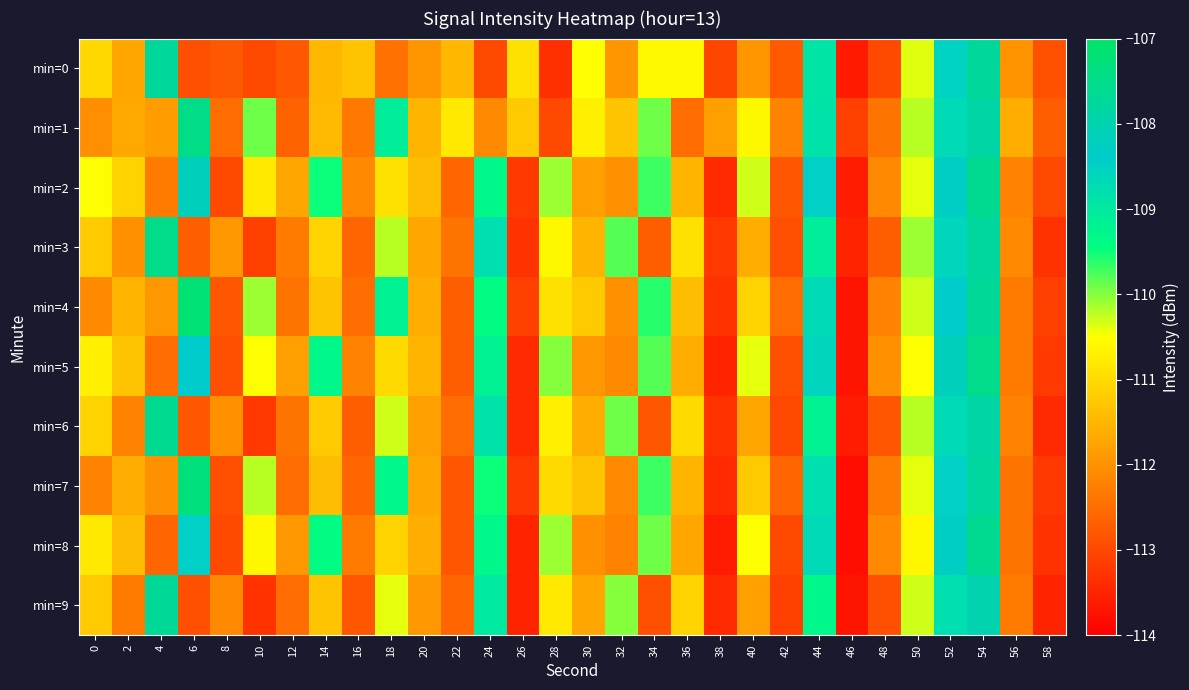

Reading right to left, what are all the values shown in this chart?

min=0: 58=-112.9	56=-112.0	54=-107.7	52=-108.6	50=-110.4	48=-113.0	46=-113.6	44=-108.9	42=-112.8	40=-111.9	38=-113.0	36=-110.6	34=-110.6	32=-111.9	30=-110.5	28=-113.3	26=-110.9	24=-113.0	22=-111.5	20=-111.9	18=-112.4	16=-111.3	14=-111.5	12=-112.8	10=-113.0	8=-112.8	6=-112.9	4=-107.7	2=-111.7	0=-111.0
min=1: 58=-112.7	56=-111.6	54=-107.9	52=-108.7	50=-110.2	48=-112.4	46=-113.1	44=-108.9	42=-112.2	40=-110.6	38=-111.8	36=-112.5	34=-109.9	32=-111.3	30=-110.7	28=-113.0	26=-111.2	24=-112.1	22=-110.8	20=-111.5	18=-109.1	16=-112.3	14=-111.4	12=-112.6	10=-109.9	8=-112.5	6=-107.5	4=-111.8	2=-111.7	0=-112.0
min=2: 58=-113.0	56=-112.2	54=-107.6	52=-108.3	50=-110.4	48=-112.1	46=-113.6	44=-108.5	42=-112.8	40=-110.3	38=-113.4	36=-111.5	34=-109.7	32=-112.0	30=-111.8	28=-110.1	26=-113.2	24=-109.3	22=-112.6	20=-111.4	18=-110.9	16=-112.1	14=-109.5	12=-111.7	10=-110.8	8=-113.0	6=-108.2	4=-112.3	2=-111.1	0=-110.5
min=3: 58=-113.3	56=-112.1	54=-107.8	52=-108.6	50=-110.1	48=-112.7	46=-113.5	44=-109.1	42=-112.9	40=-111.6	38=-113.2	36=-110.9	34=-112.7	32=-109.8	30=-111.5	28=-110.6	26=-113.3	24=-108.8	22=-112.4	20=-111.7	18=-110.2	16=-112.6	14=-111.1	12=-112.3	10=-113.1	8=-111.9	6=-112.7	4=-107.5	2=-112.0	0=-111.2
min=4: 58=-113.1	56=-112.3	54=-107.7	52=-108.4	50=-110.3	48=-112.2	46=-113.7	44=-108.7	42=-112.5	40=-111.1	38=-113.3	36=-111.4	34=-109.6	32=-112.0	30=-111.2	28=-110.9	26=-113.1	24=-109.4	22=-112.7	20=-111.6	18=-109.2	16=-112.5	14=-111.3	12=-112.4	10=-110.1	8=-112.8	6=-107.2	4=-111.9	2=-111.5	0=-112.1
min=5: 58=-113.2	56=-112.3	54=-107.5	52=-108.2	50=-110.5	48=-112.0	46=-113.7	44=-108.6	42=-112.9	40=-110.4	38=-113.5	36=-111.6	34=-109.8	32=-112.1	30=-111.9	28=-110.0	26=-113.4	24=-109.2	22=-112.7	20=-111.5	18=-111.0	16=-112.2	14=-109.3	12=-111.8	10=-110.5	8=-112.9	6=-108.4	4=-112.5	2=-111.3	0=-110.7
min=6: 58=-113.4	56=-112.2	54=-107.9	52=-108.7	50=-110.2	48=-112.8	46=-113.6	44=-109.2	42=-113.0	40=-111.7	38=-113.3	36=-111.0	34=-112.8	32=-109.9	30=-111.6	28=-110.7	26=-113.4	24=-108.9	22=-112.5	20=-111.8	18=-110.3	16=-112.7	14=-111.2	12=-112.4	10=-113.2	8=-112.0	6=-112.8	4=-107.6	2=-112.2	0=-111.1
min=7: 58=-113.2	56=-112.4	54=-107.8	52=-108.5	50=-110.4	48=-112.3	46=-113.8	44=-108.8	42=-112.6	40=-111.2	38=-113.4	36=-111.5	34=-109.7	32=-112.1	30=-111.3	28=-111.0	26=-113.2	24=-109.5	22=-112.8	20=-111.7	18=-109.3	16=-112.6	14=-111.4	12=-112.5	10=-110.2	8=-112.9	6=-107.3	4=-112.0	2=-111.6	0=-112.2
min=8: 58=-113.3	56=-112.4	54=-107.6	52=-108.3	50=-110.6	48=-112.1	46=-113.8	44=-108.7	42=-113.0	40=-110.5	38=-113.6	36=-111.7	34=-109.9	32=-112.2	30=-112.0	28=-110.1	26=-113.5	24=-109.3	22=-112.8	20=-111.6	18=-111.1	16=-112.3	14=-109.4	12=-111.9	10=-110.6	8=-113.0	6=-108.5	4=-112.6	2=-111.4	0=-110.8
min=9: 58=-113.5	56=-112.3	54=-108.0	52=-108.8	50=-110.3	48=-112.9	46=-113.7	44=-109.3	42=-113.1	40=-111.8	38=-113.4	36=-111.1	34=-112.9	32=-110.0	30=-111.7	28=-110.8	26=-113.5	24=-109.0	22=-112.6	20=-111.9	18=-110.4	16=-112.8	14=-111.3	12=-112.5	10=-113.3	8=-112.1	6=-112.9	4=-107.7	2=-112.3	0=-111.2